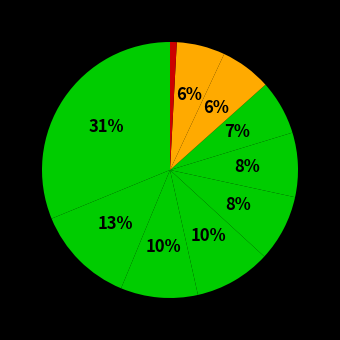

How many slices are in this pie chart?

10